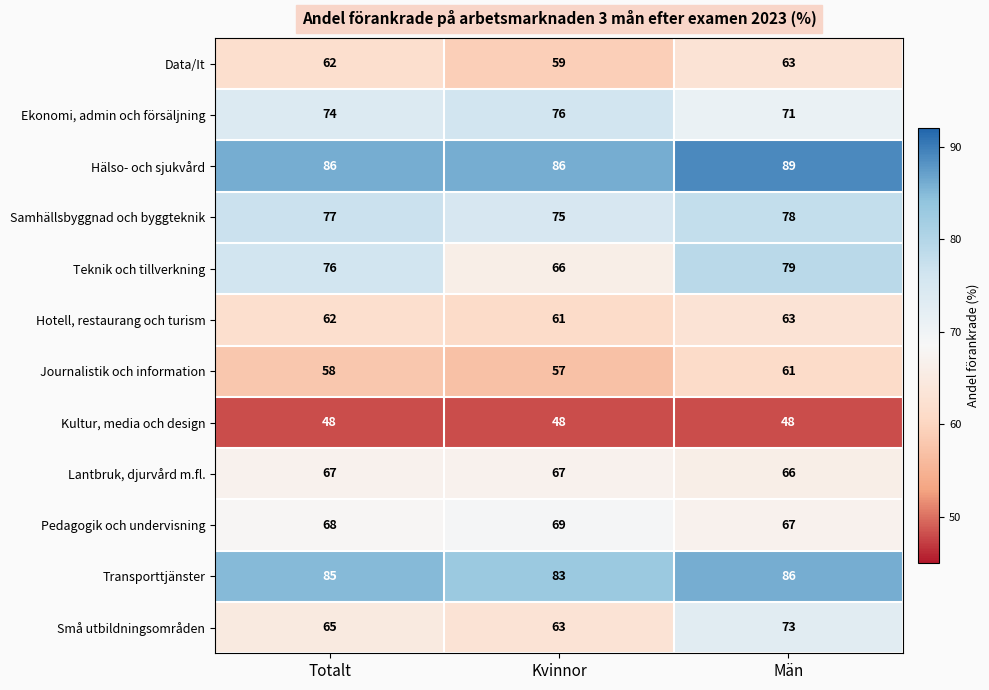

Rank the series at Kvinnor from lowest to highest value.

Kultur, media och design, Journalistik och information, Data/It, Hotell, restaurang och turism, Små utbildningsområden, Teknik och tillverkning, Lantbruk, djurvård m.fl., Pedagogik och undervisning, Samhällsbyggnad och byggteknik, Ekonomi, admin och försäljning, Transporttjänster, Hälso- och sjukvård